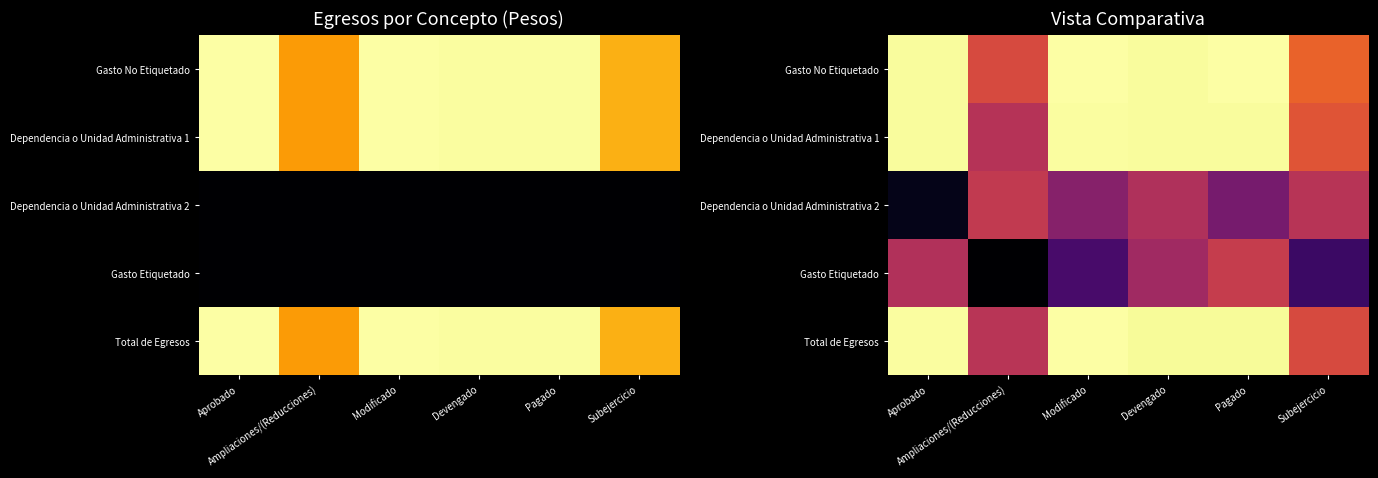

What value does the Gasto No Etiquetado series have at Aprobado?

16.5